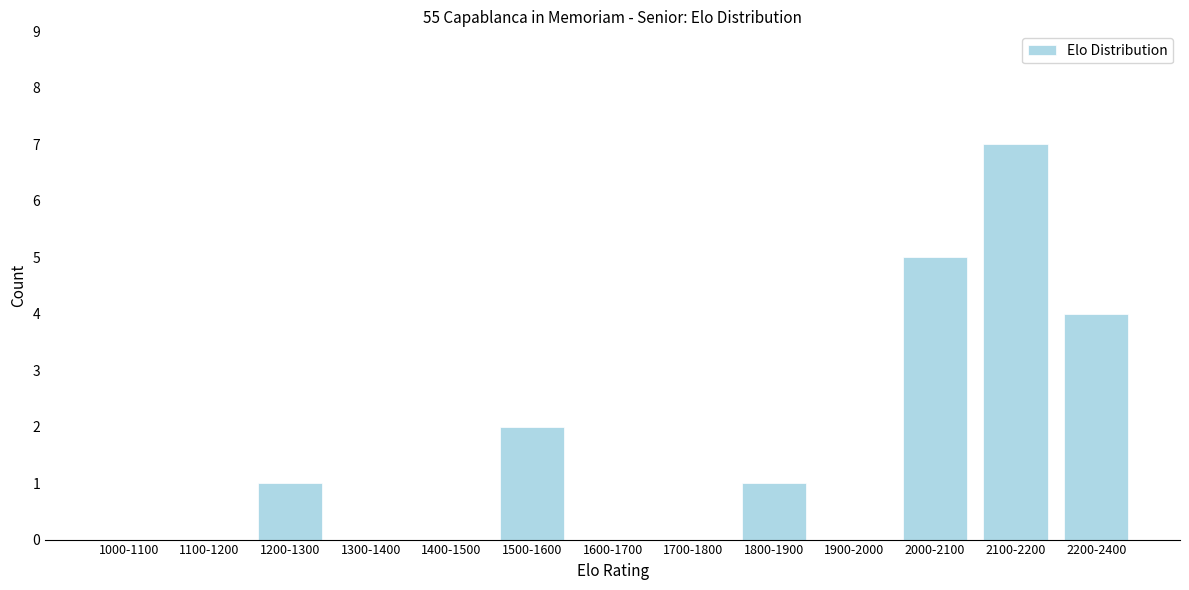

Reading left to right, list all the values displayed in this chart.

1000-1100=0	1100-1200=0	1200-1300=1	1300-1400=0	1400-1500=0	1500-1600=2	1600-1700=0	1700-1800=0	1800-1900=1	1900-2000=0	2000-2100=5	2100-2200=7	2200-2400=4